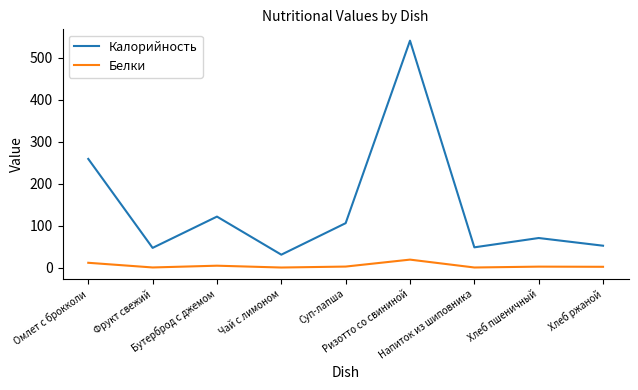

True or false: Белки and Калорийность intersect in this chart.

False